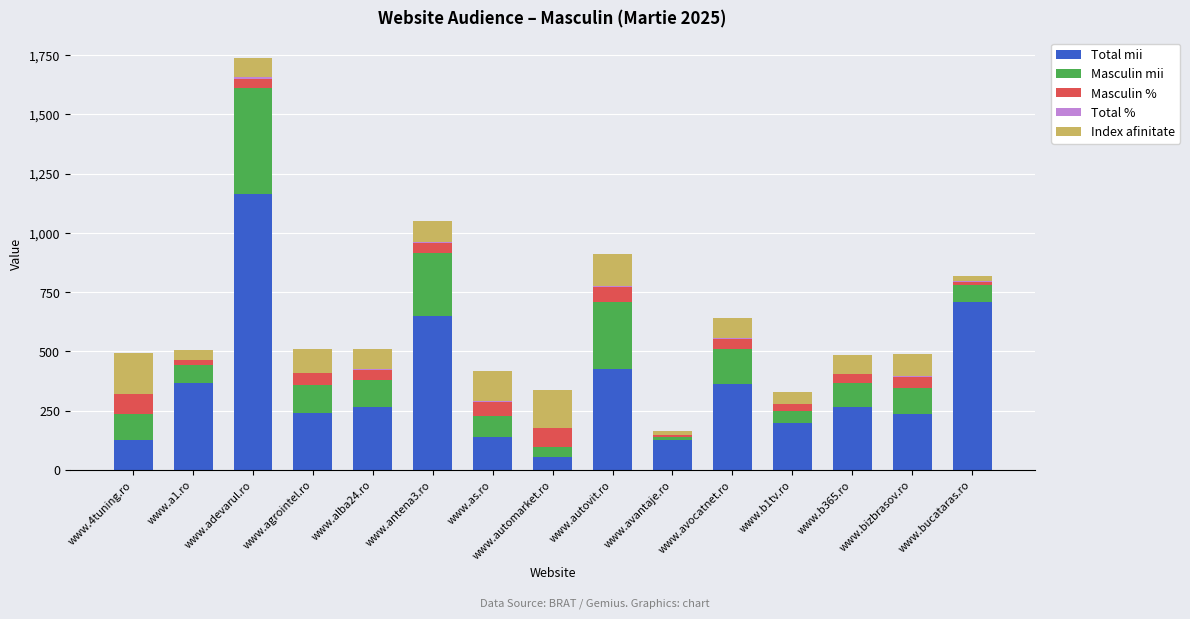

At which label is Total mii closest to 608?

www.antena3.ro